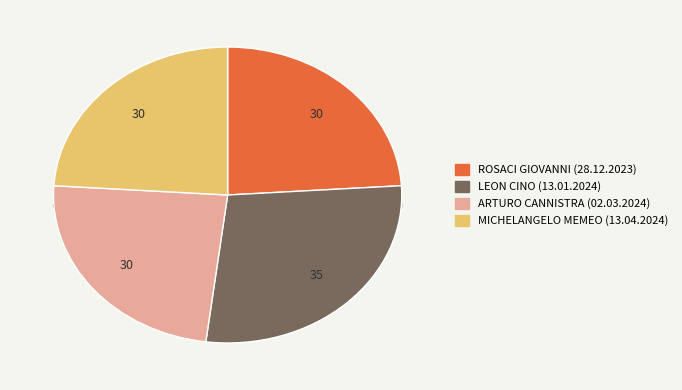

To the nearest percent, what portion does MICHELANGELO MEMEO (13.04.2024) represent?

24%